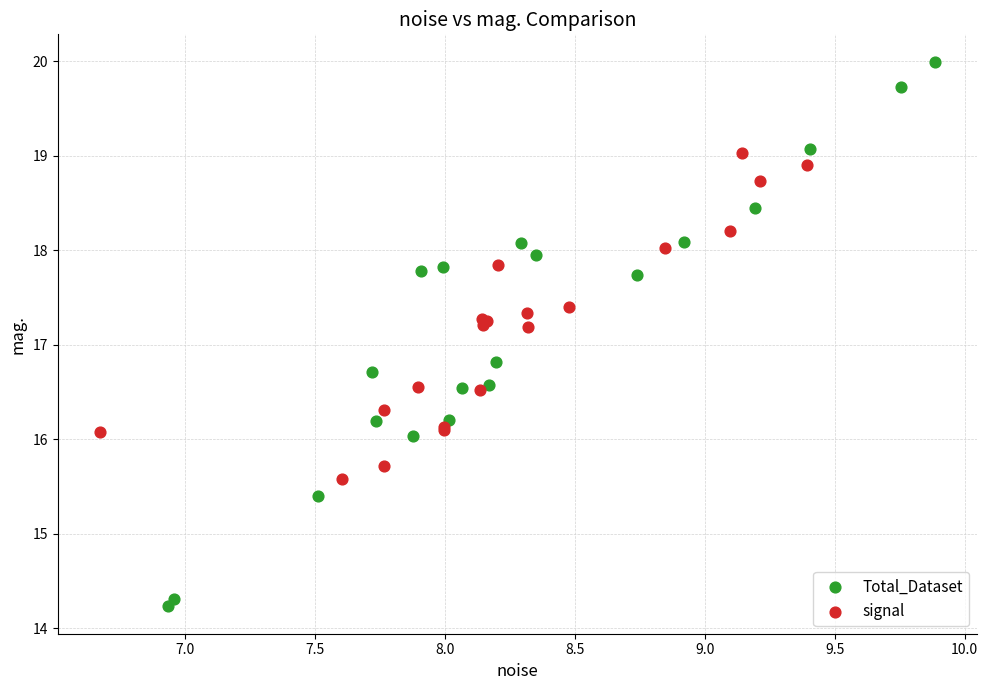

What are all the series names shown in the legend?

Total_Dataset, signal